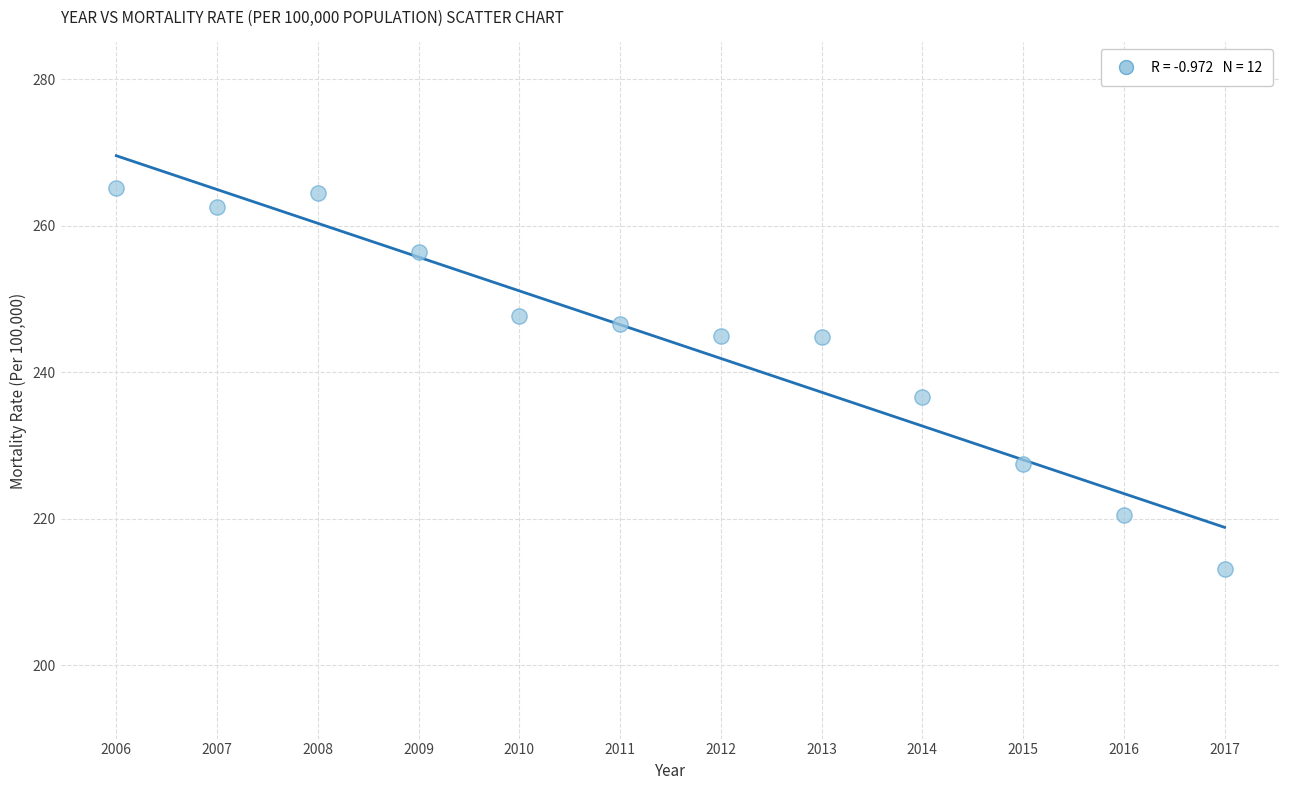

What Y value in the scatter plot is closest to 239?

236.6